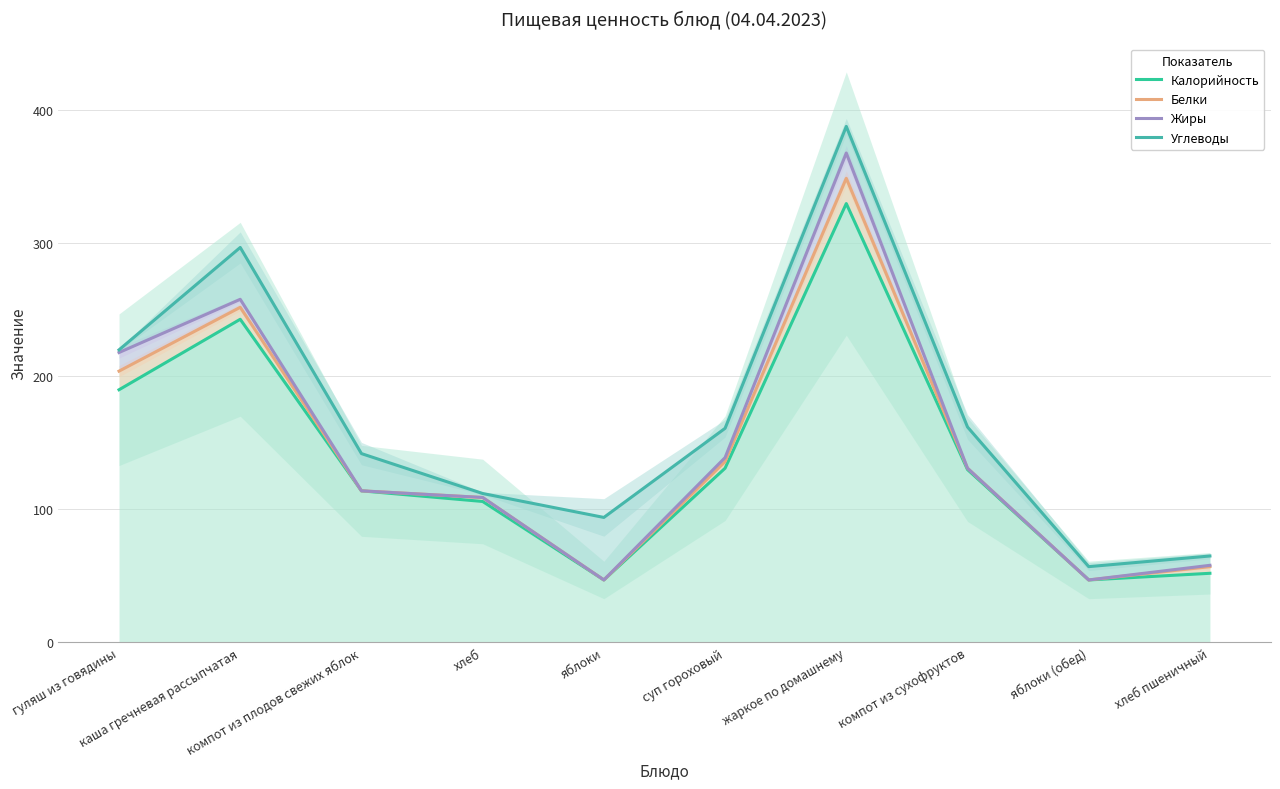

At which label is Жиры closest to 207?

гуляш из говядины